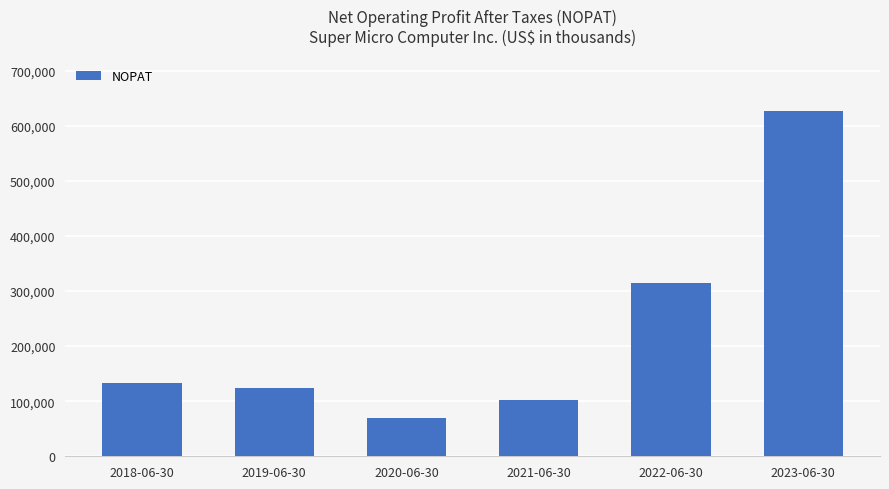

What is the sum of the values at 2019-06-30 and 2021-06-30?

226616